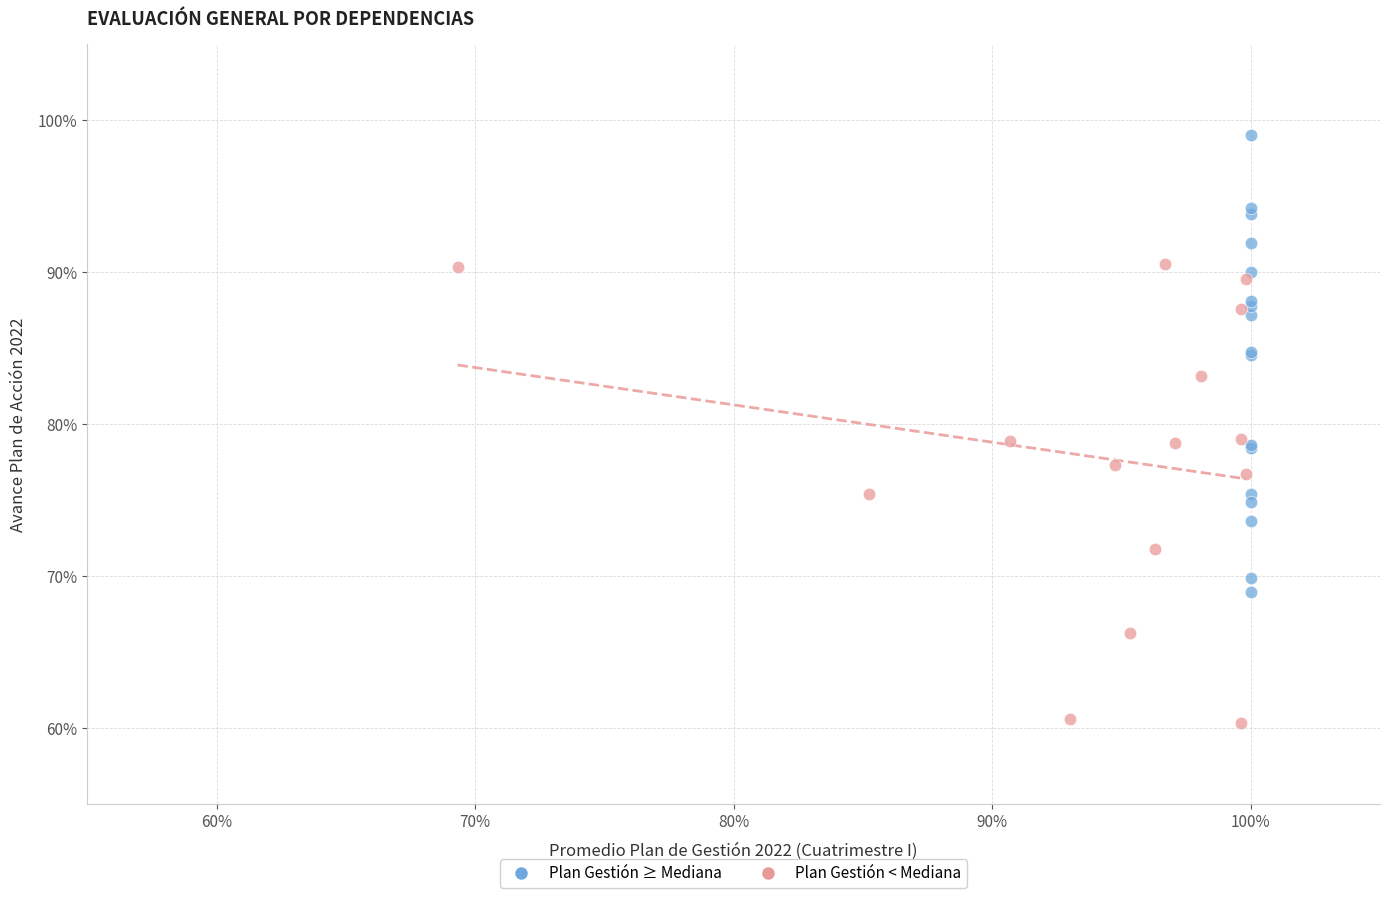

What are all the series names shown in the legend?

Plan Gestión ≥ Mediana, Plan Gestión < Mediana